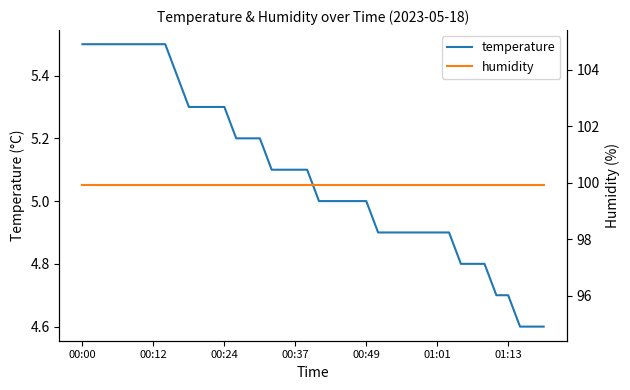

What is the minimum value for temperature?

4.6